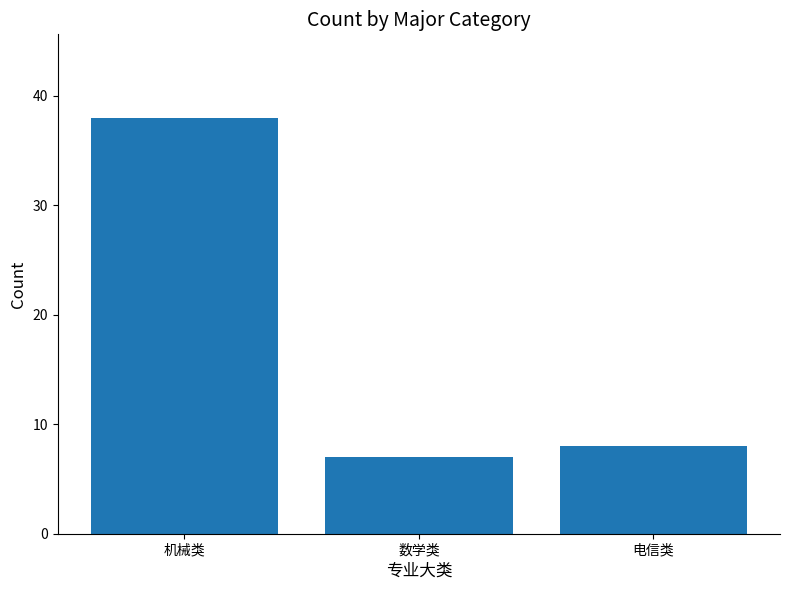

Rank the categories by value from highest to lowest.

机械类, 电信类, 数学类